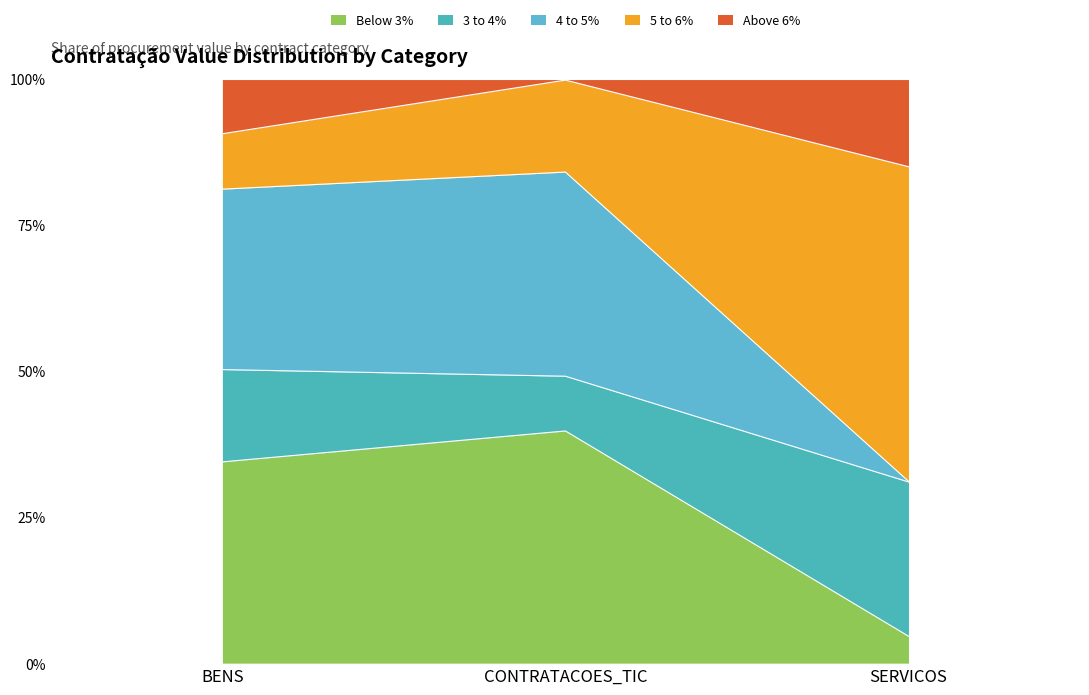

What is the lowest value of the Below 3% series?

4.6